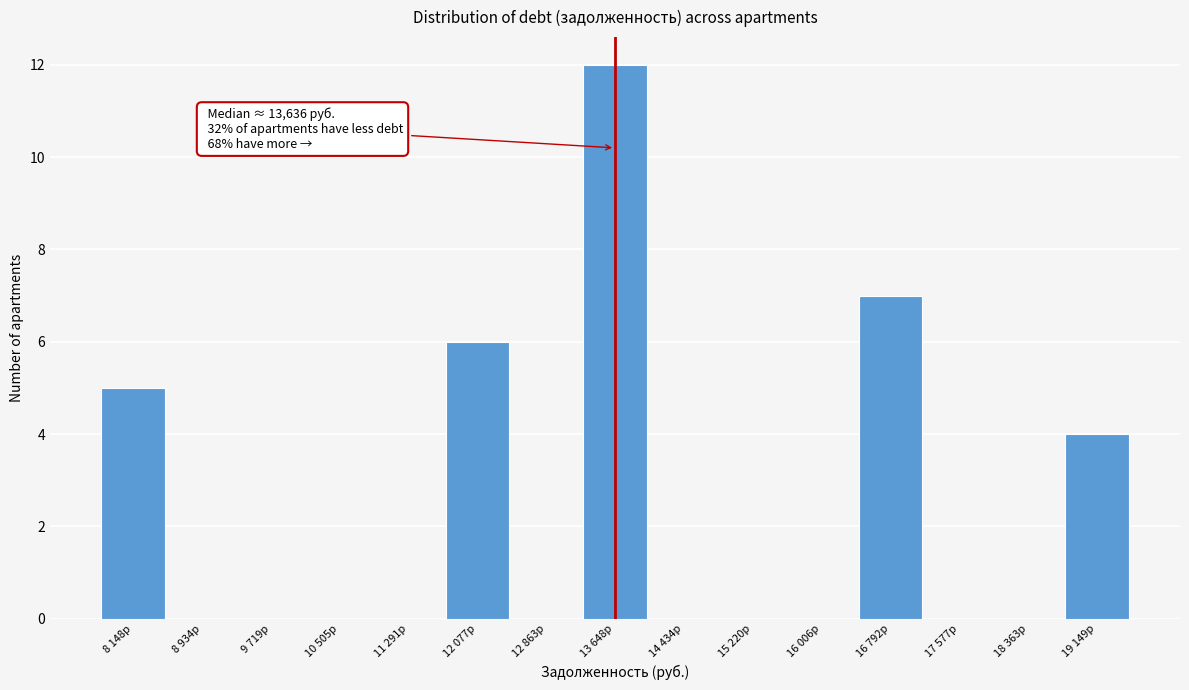

Reading right to left, what are all the values shown in this chart?

19 149р=4	18 363р=0	17 577р=0	16 792р=7	16 006р=0	15 220р=0	14 434р=0	13 648р=12	12 863р=0	12 077р=6	11 291р=0	10 505р=0	9 719р=0	8 934р=0	8 148р=5